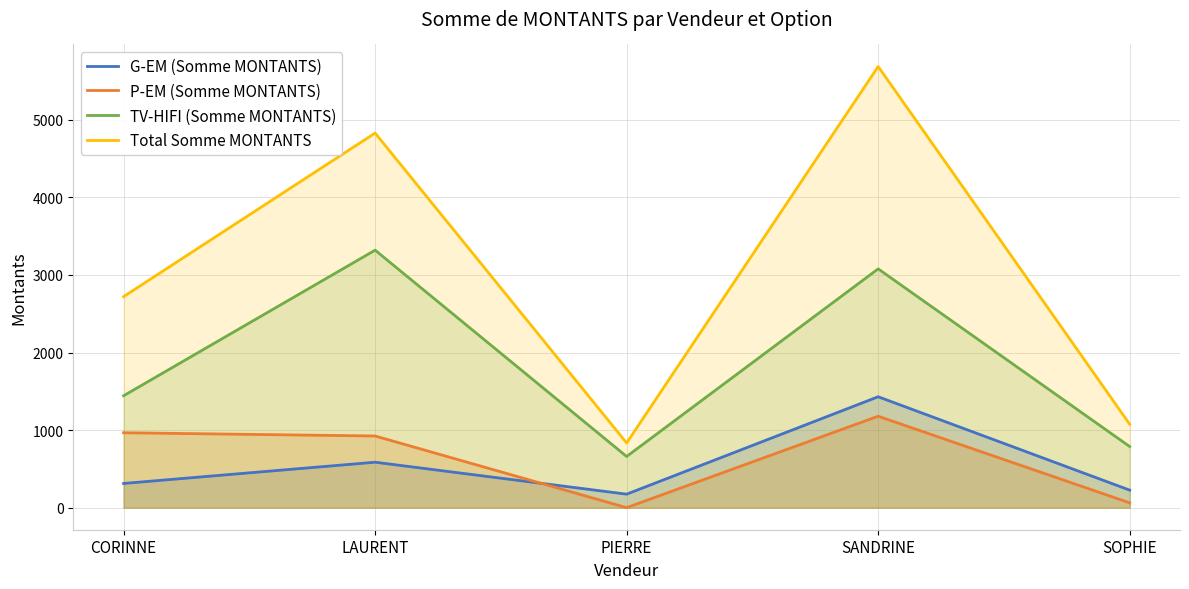

Reading left to right, extract all data points from this chart.

G-EM (Somme MONTANTS): 312	586	174	1430	226
P-EM (Somme MONTANTS): 966	924	0	1179	62
TV-HIFI (Somme MONTANTS): 1443	3320	660	3079	788
Total Somme MONTANTS: 2721	4830	834	5688	1076